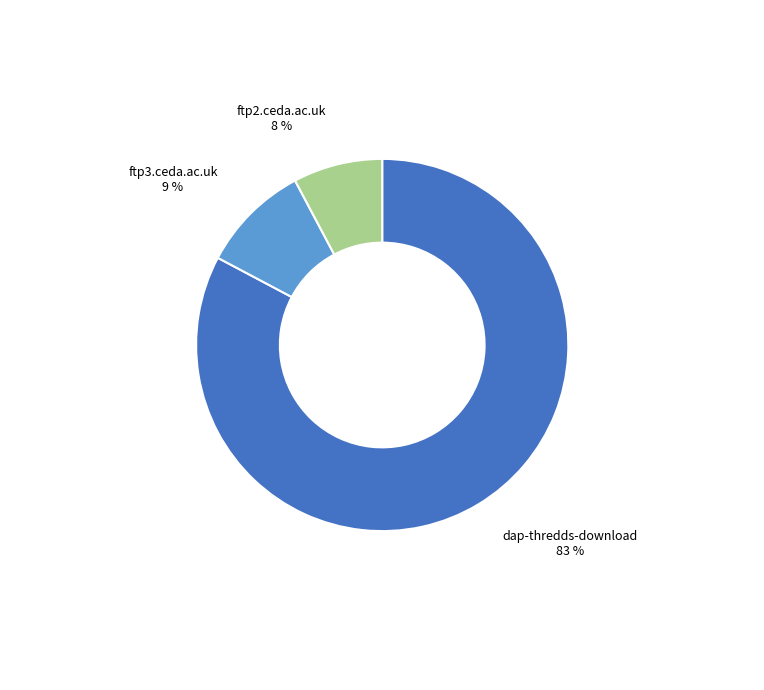

To the nearest percent, what is the average slice percentage?

33%